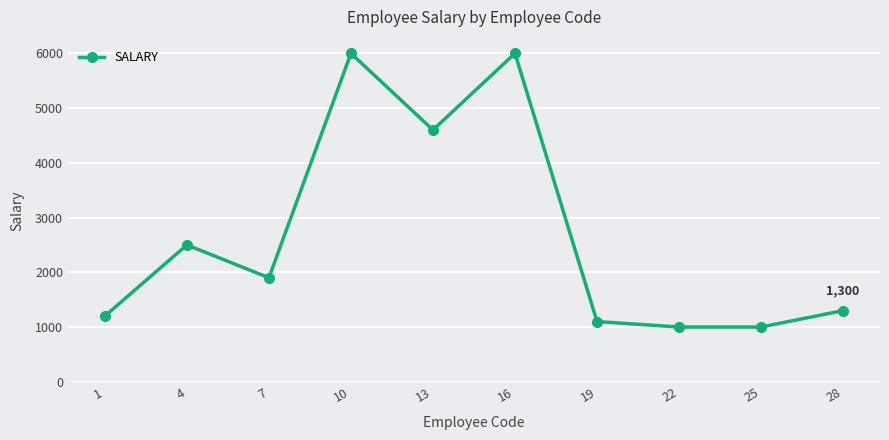

Approximately how many times larger is the value at 13 compared to 19?

4.2